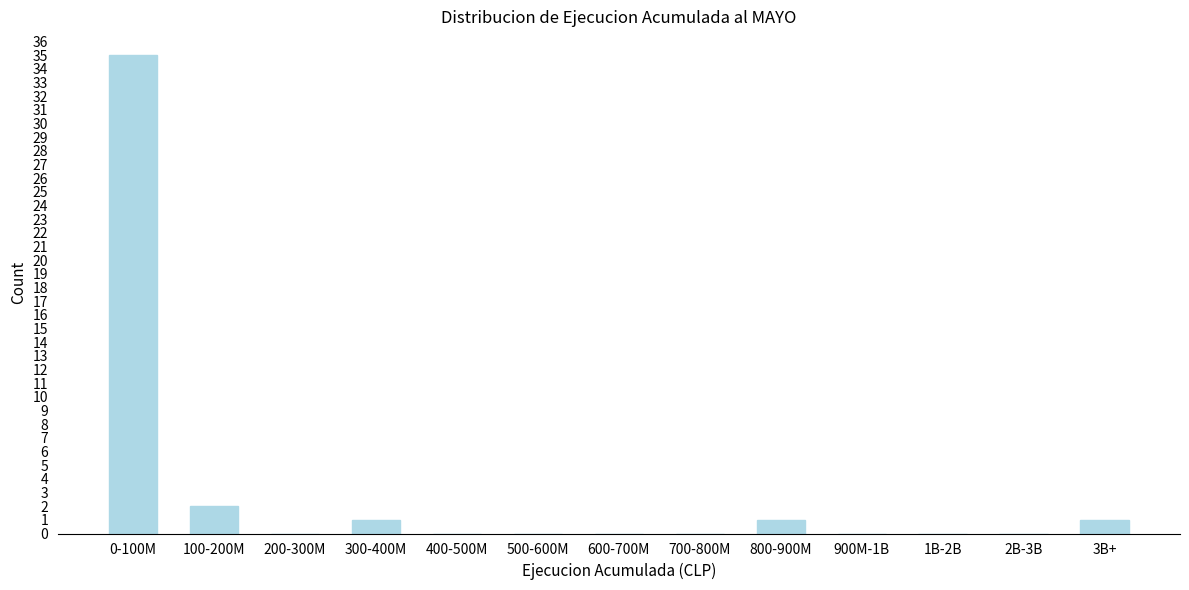

Reading left to right, extract all data points from this chart.

0-100M=35	100-200M=2	200-300M=0	300-400M=1	400-500M=0	500-600M=0	600-700M=0	700-800M=0	800-900M=1	900M-1B=0	1B-2B=0	2B-3B=0	3B+=1